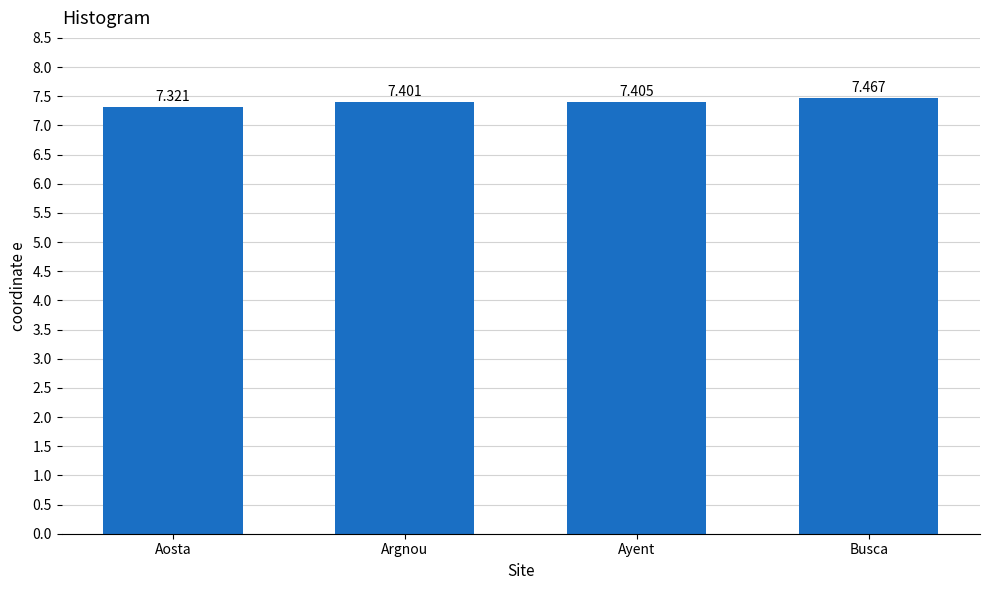

What is the label of the 1st bar from the right?

Busca